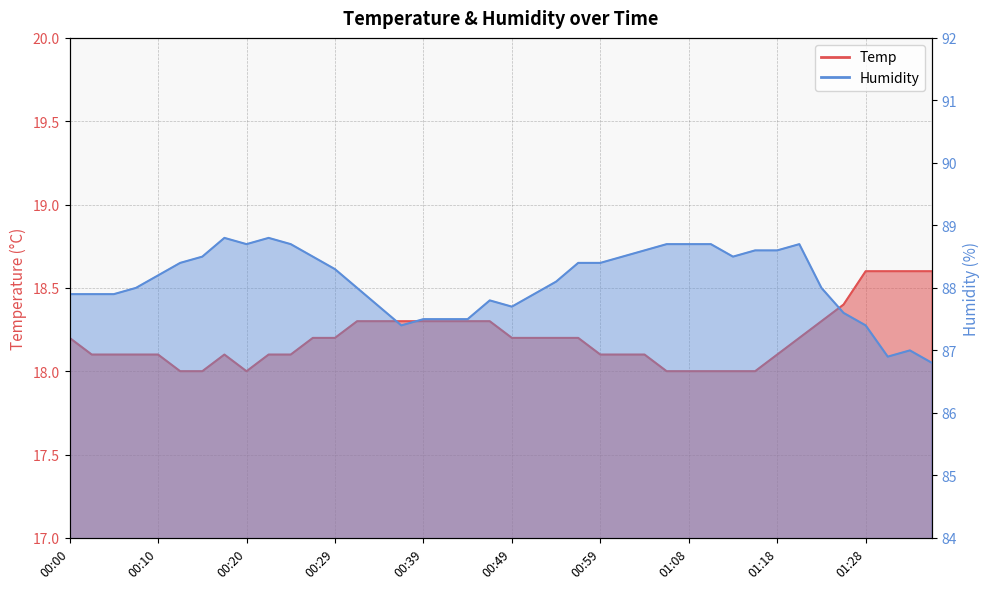

What is the sum of all Temp values?

727.9